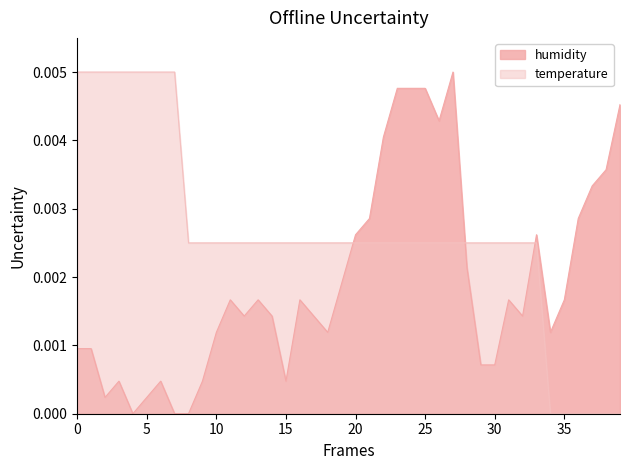

List the series in order of their overall mean, highest first.

temperature, humidity